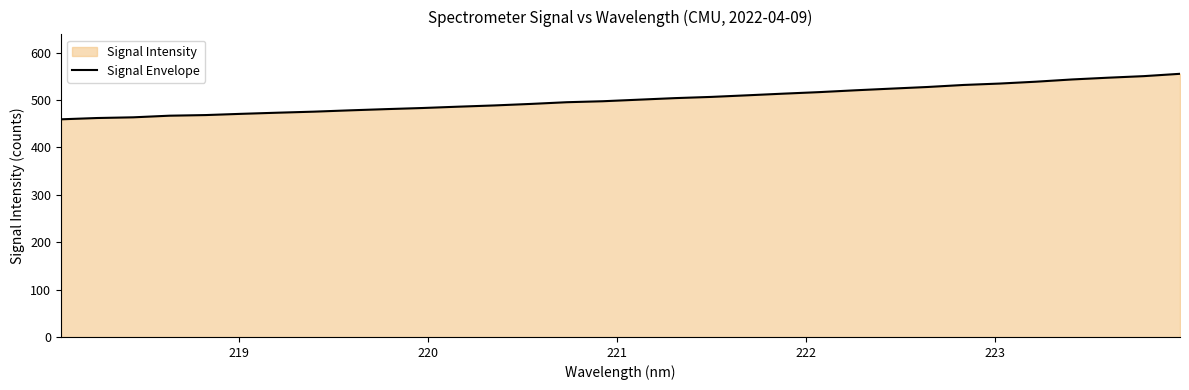

What is the maximum value shown in the chart?

555.4